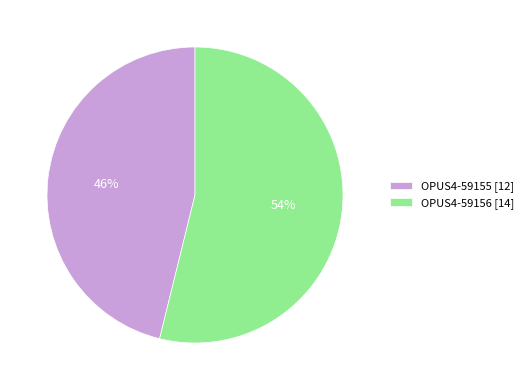

Count the number of slices in the pie.

2